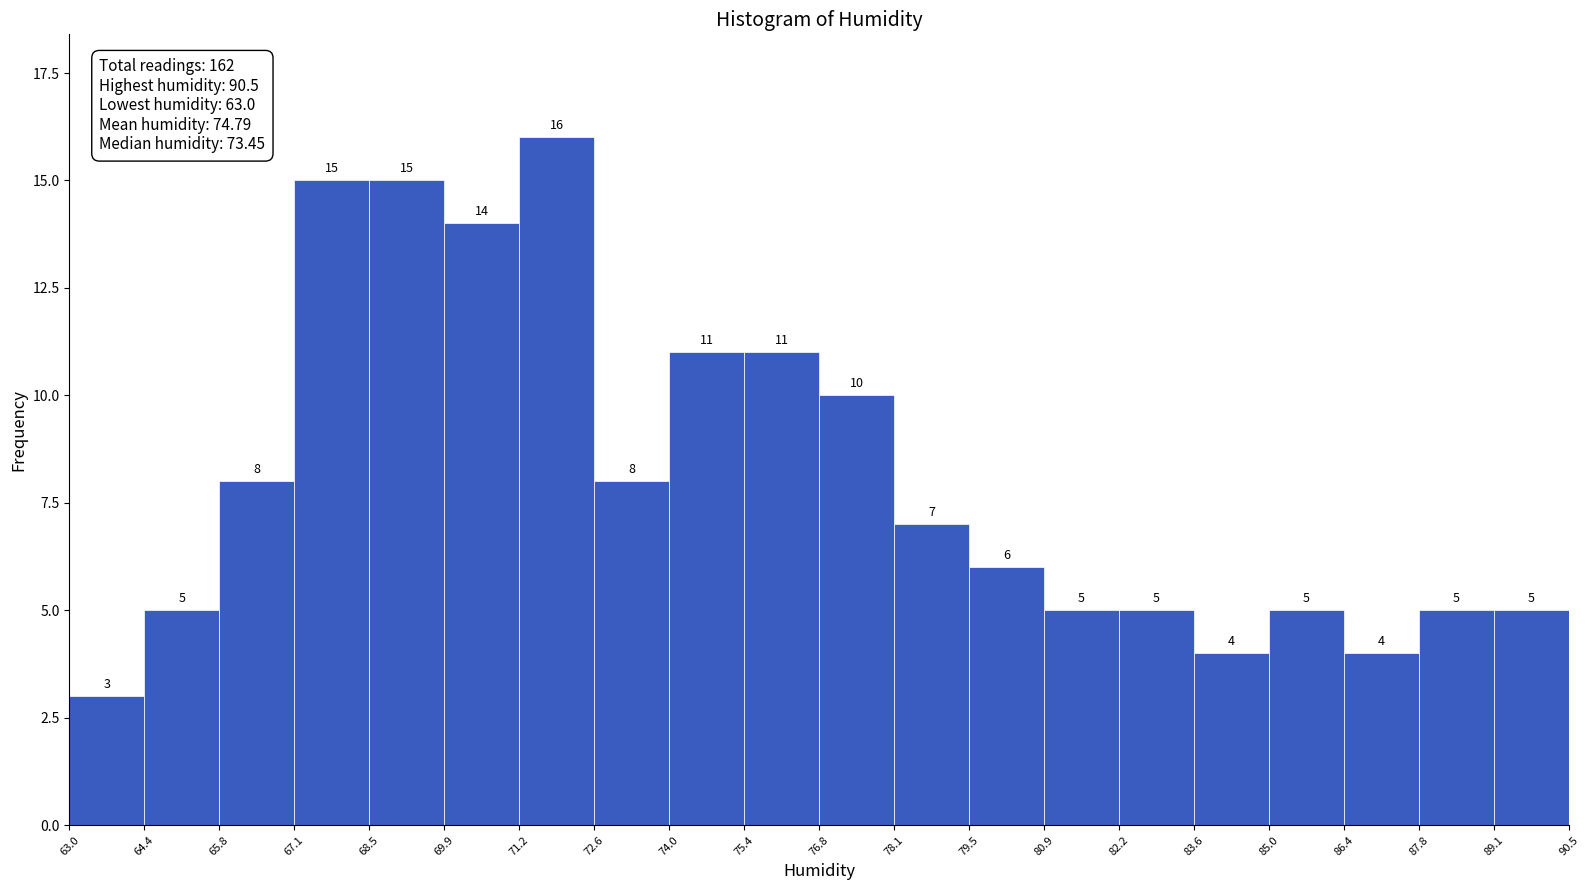

Reading left to right, transcribe this chart: for each bar, give the range it covers on the x-axis and its height.

63.0 to 64.4: 3
64.4 to 65.8: 5
65.8 to 67.1: 8
67.1 to 68.5: 15
68.5 to 69.9: 15
69.9 to 71.2: 14
71.2 to 72.6: 16
72.6 to 74.0: 8
74.0 to 75.4: 11
75.4 to 76.8: 11
76.8 to 78.1: 10
78.1 to 79.5: 7
79.5 to 80.9: 6
80.9 to 82.2: 5
82.2 to 83.6: 5
83.6 to 85.0: 4
85.0 to 86.4: 5
86.4 to 87.8: 4
87.8 to 89.1: 5
89.1 to 90.5: 5